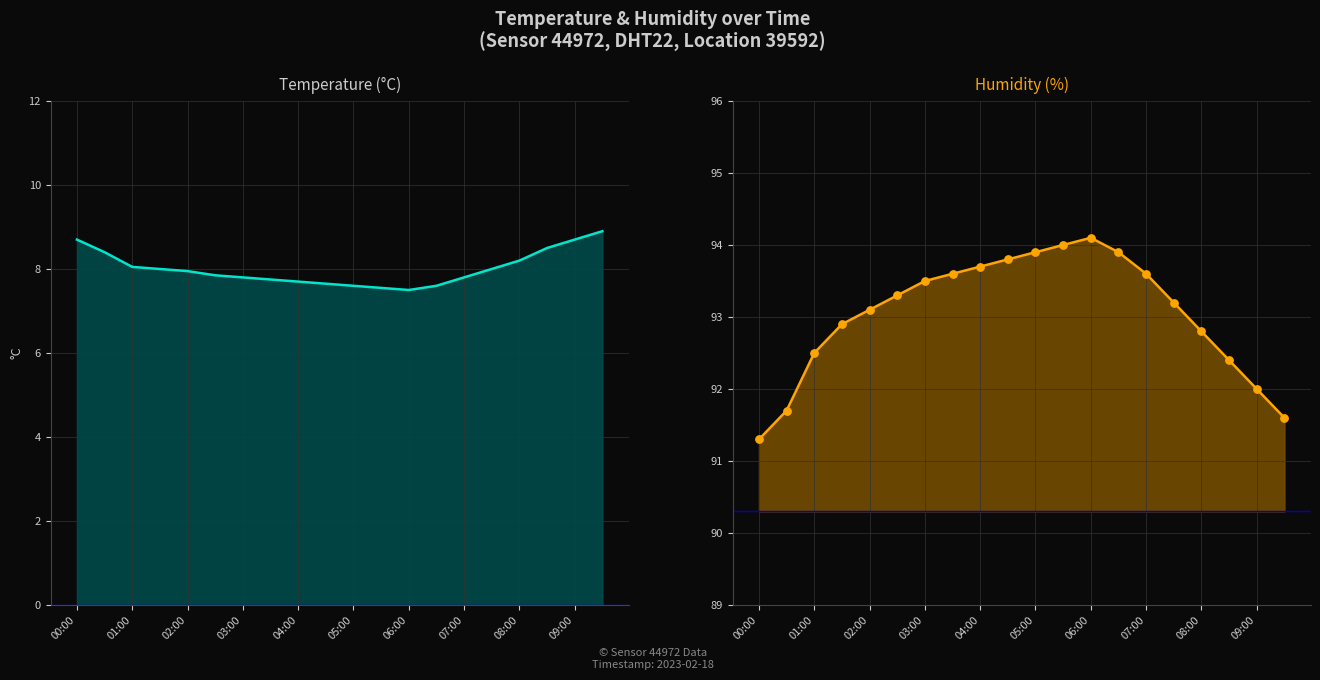

Which series reaches the maximum Y coordinate?

humidity